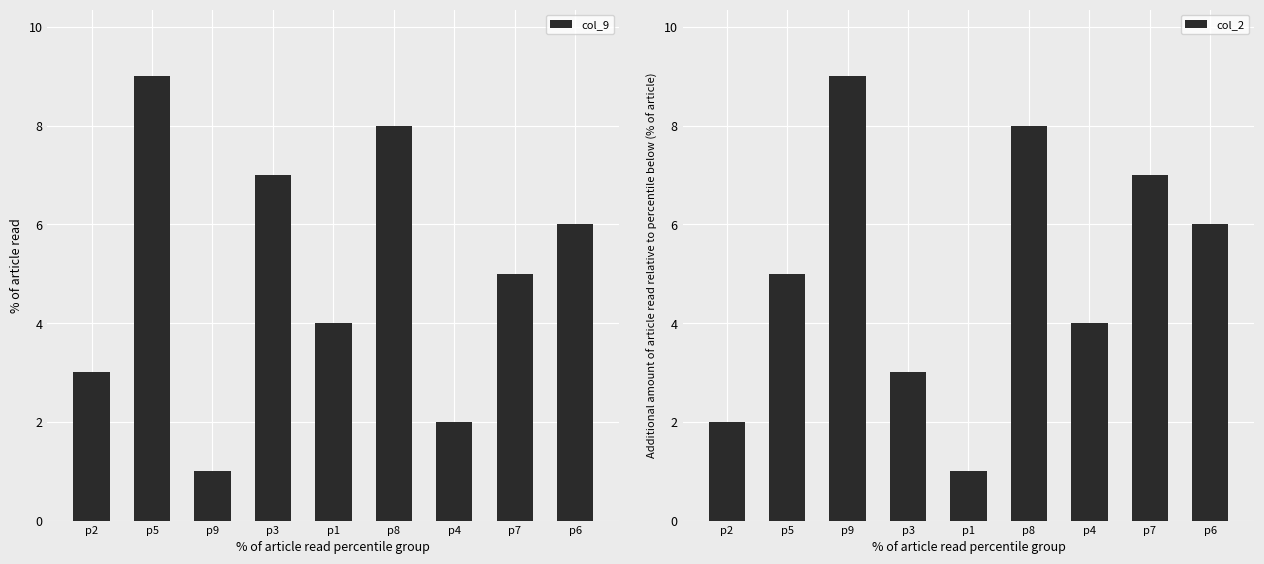

What is the sum of the col_2 values at p6 and p1?

7